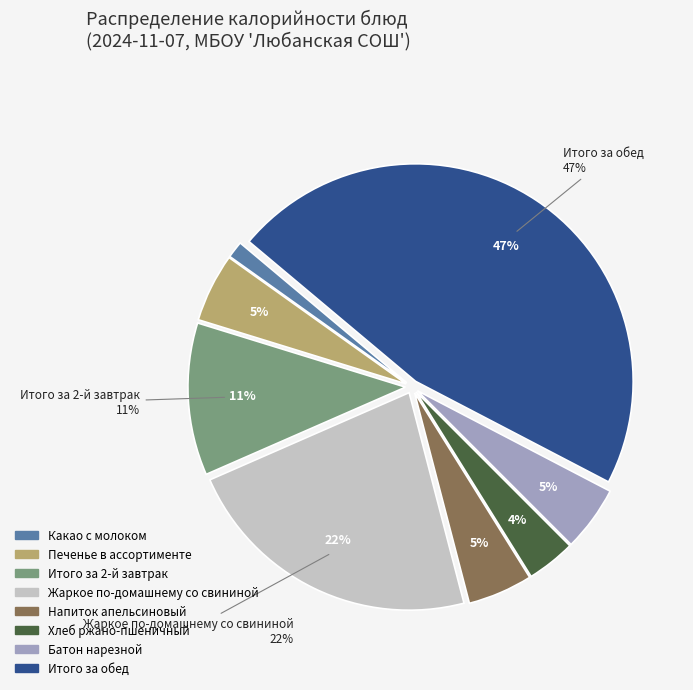

Is there a majority slice in this chart?

No